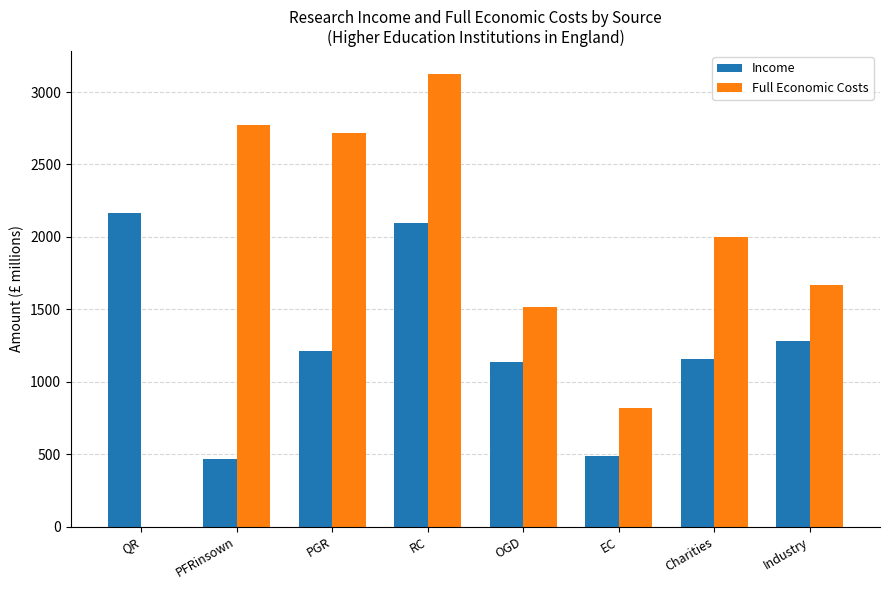

Which series changed the most between EC and Charities?

Full Economic Costs